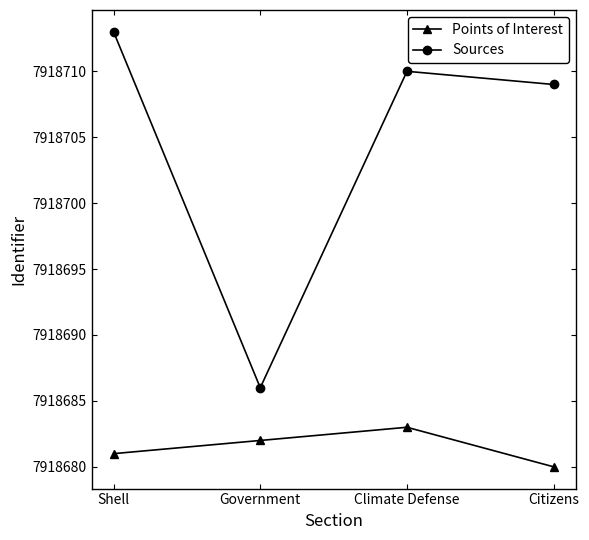

What is the label of the 1st point from the right?

Citizens